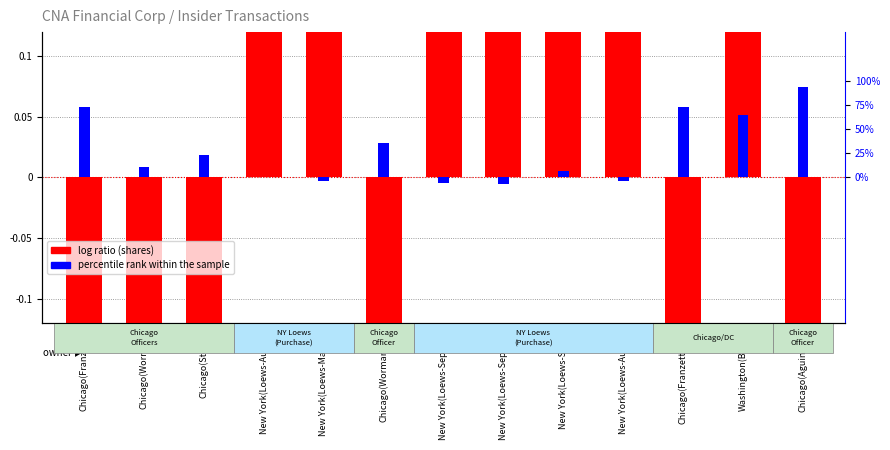

Where is log ratio (shares) nearest to the value 0?

Washington(Bless)